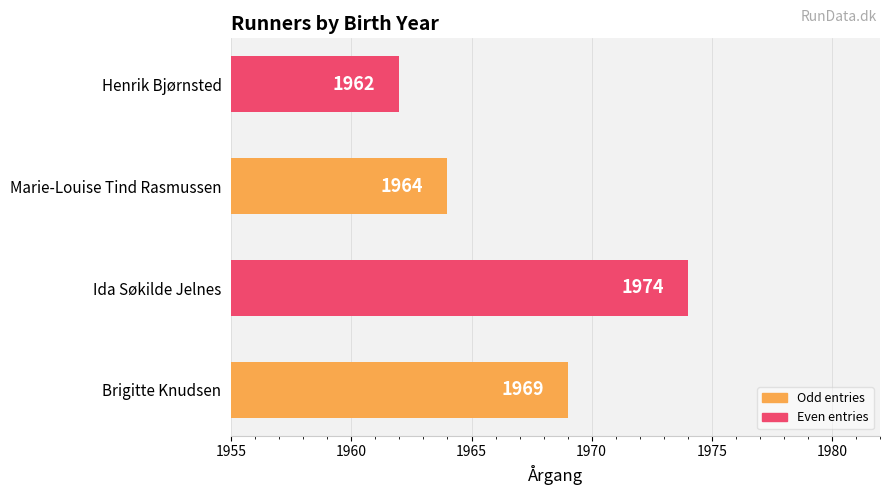

List the labels in order of value, smallest first.

Henrik Bjørnsted, Marie-Louise Tind Rasmussen, Brigitte Knudsen, Ida Søkilde Jelnes